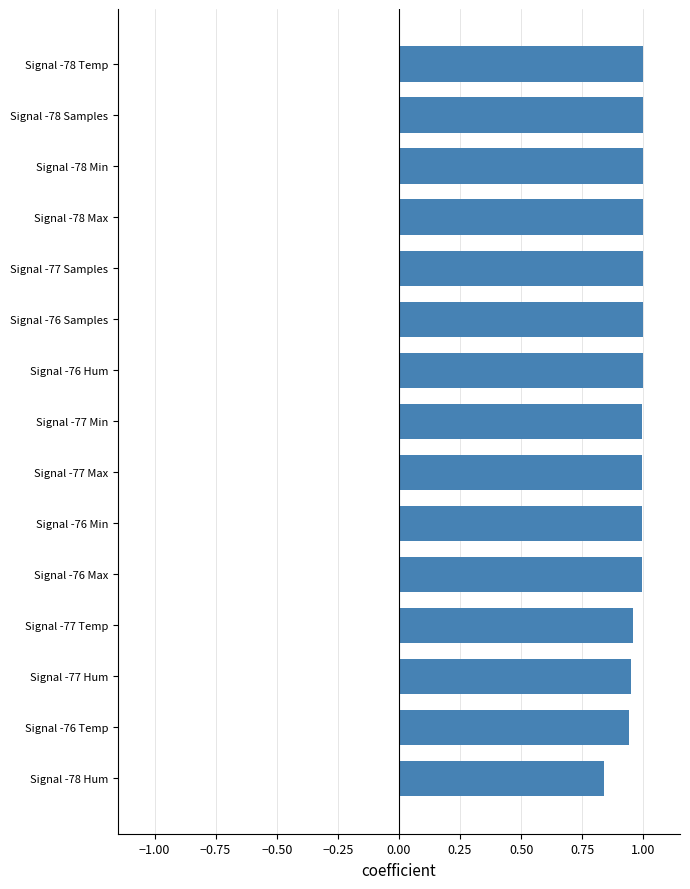

Which category has the lowest value across all series?

Signal -78 Hum